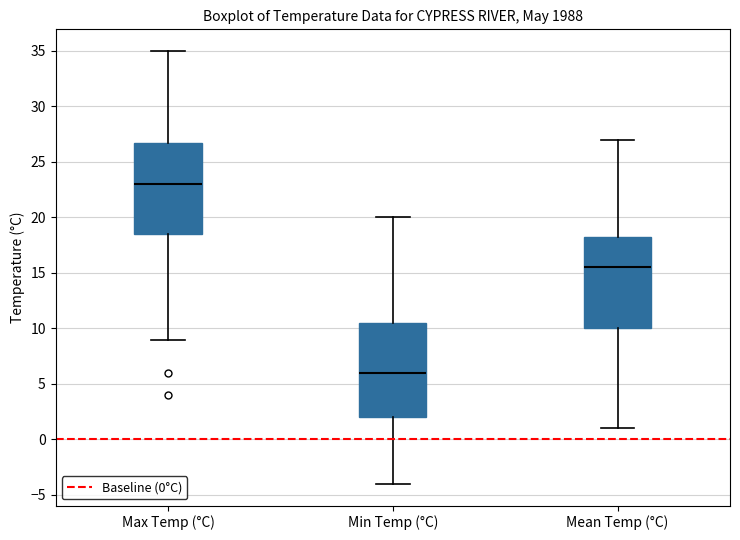

Which box has the lowest median line?

Min Temp (°C)